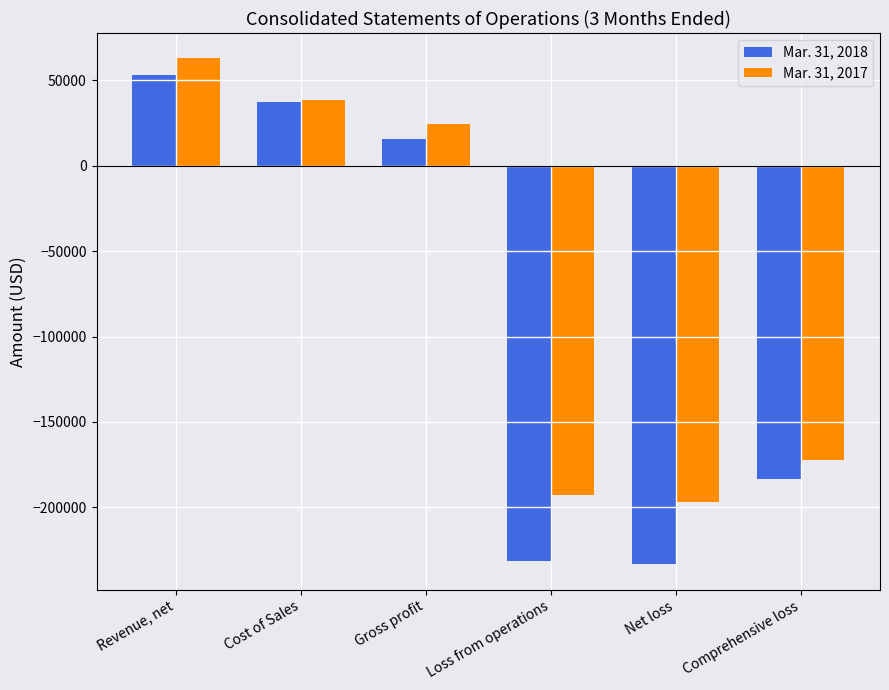

What is the total value across all series at Revenue, net?

115826